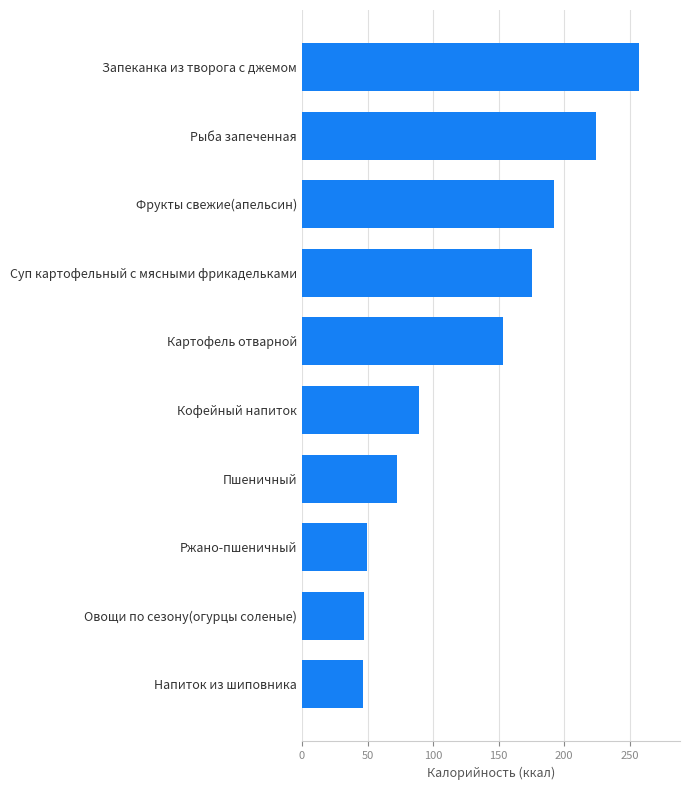

What is the label of the 2nd bar from the top?

Рыба запеченная